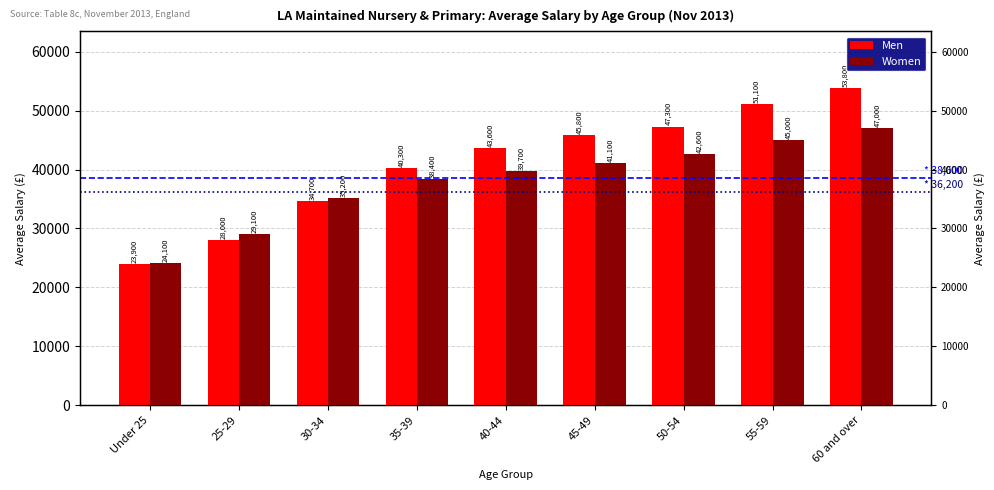

What is the average value of the Men series?

40944